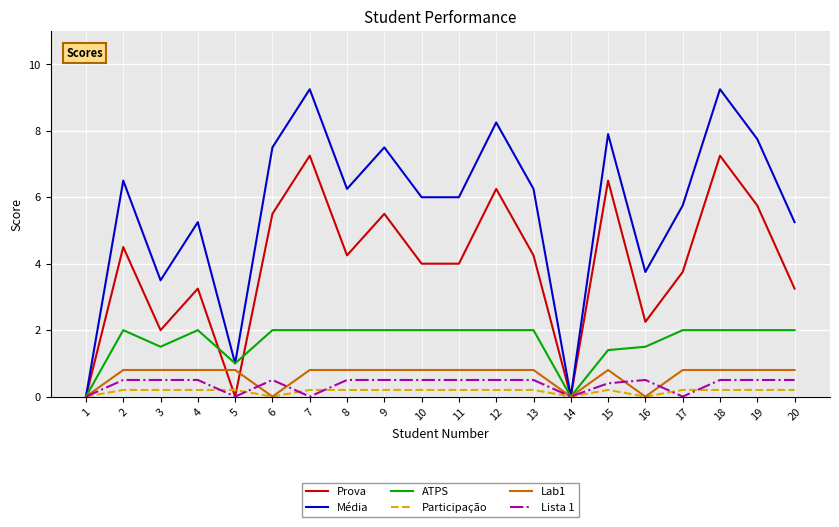

Which series has the widest spread of values?

Média